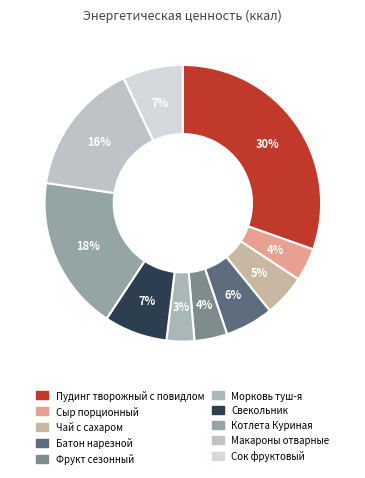

What percentage is NOT represented by Сыр порционный?

96.2%